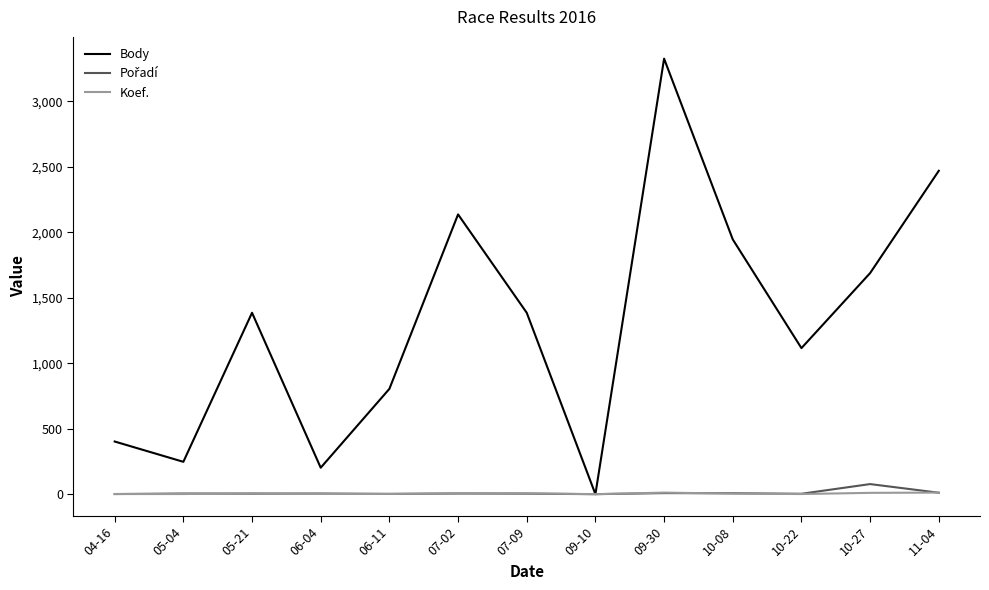

Which series has the largest total across all categories?

Body